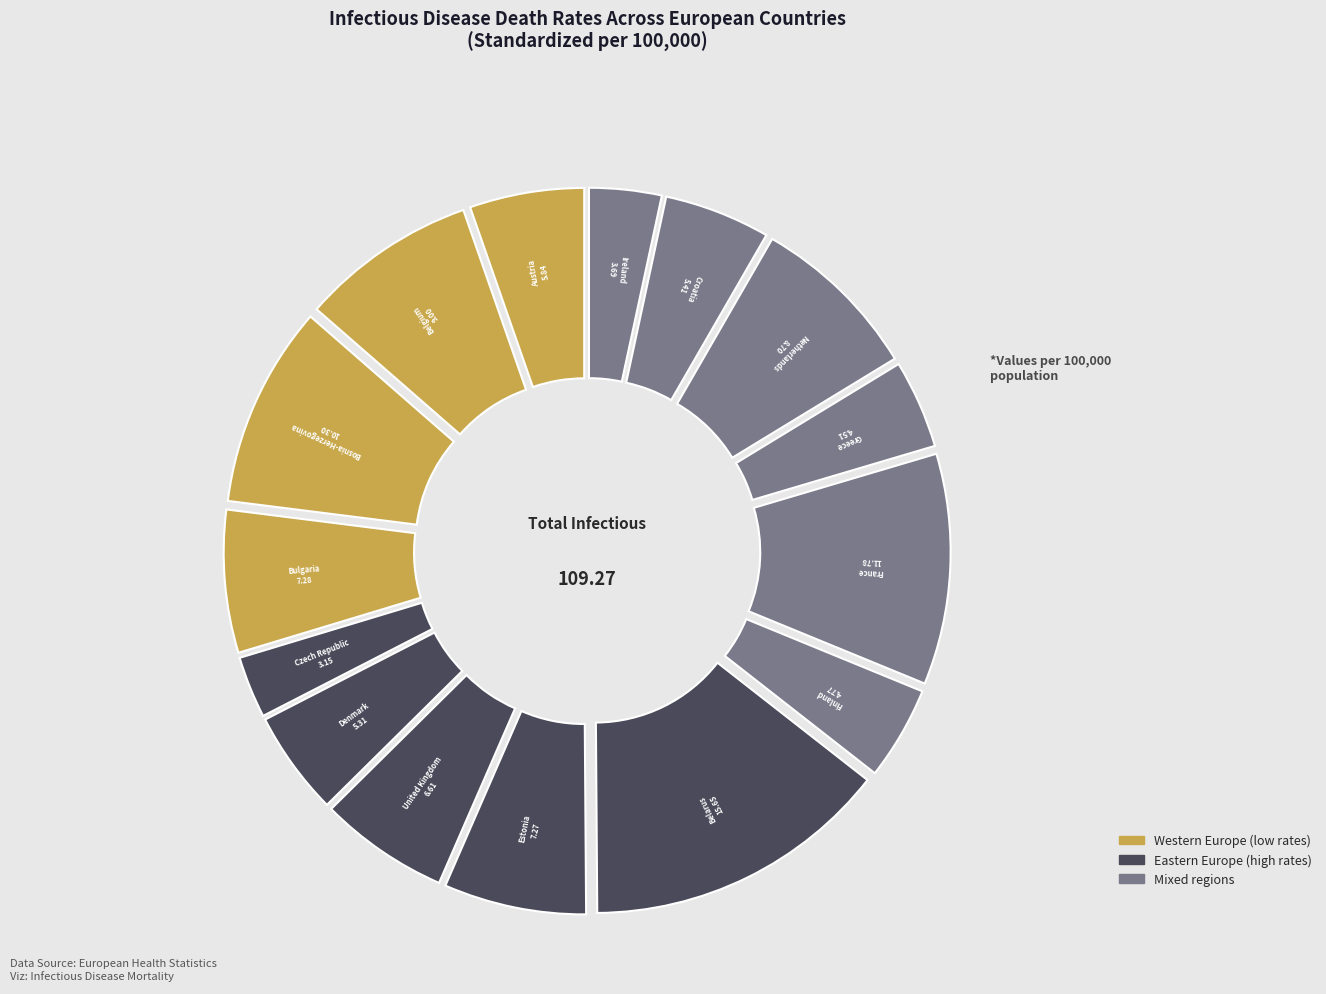

How many segments does this pie chart have?

15